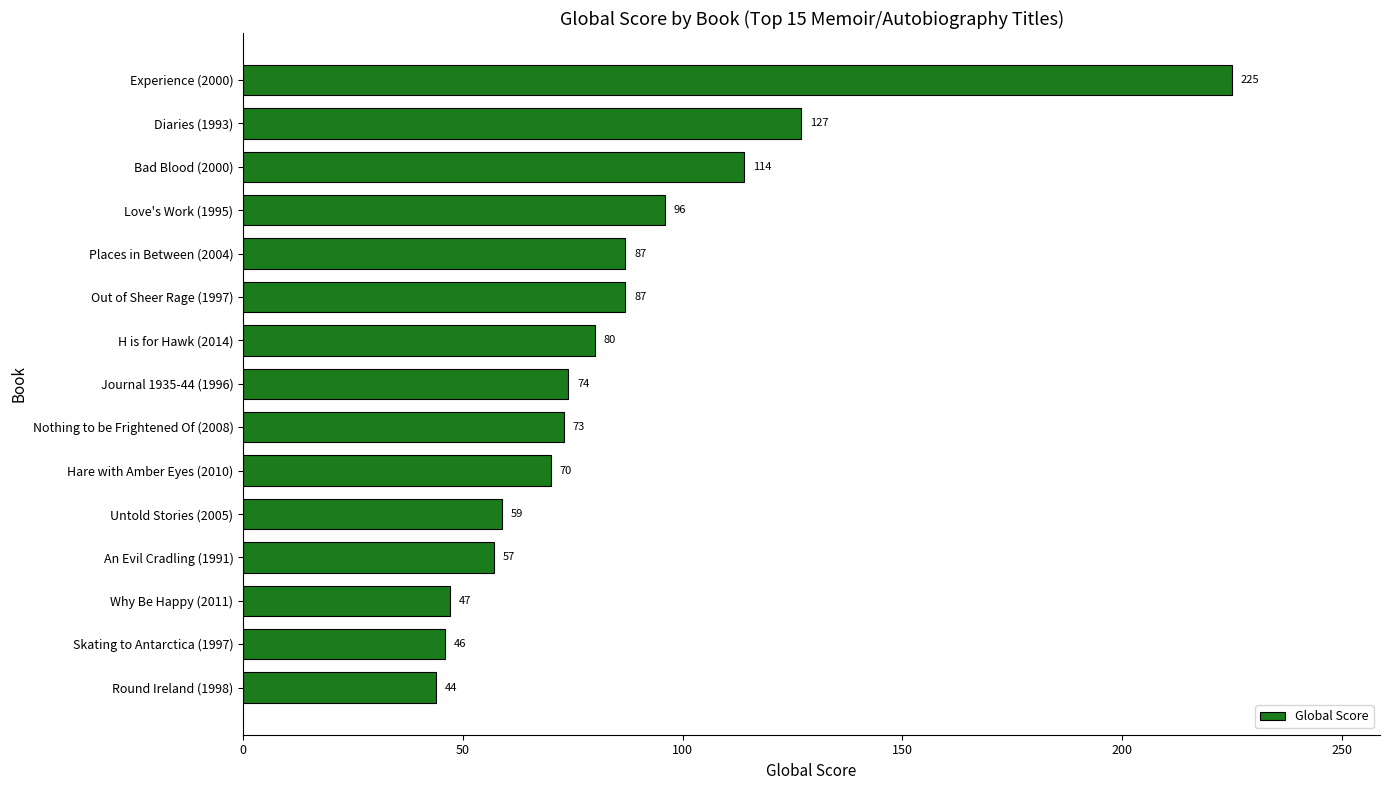

The chart shows a value of 59 at Untold Stories (2005). True or false?

True